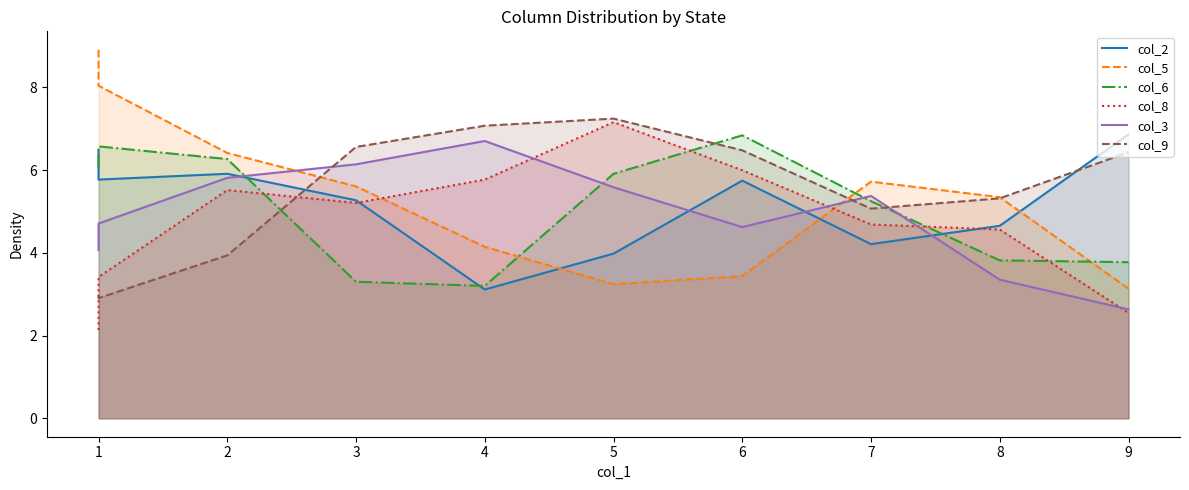

Is the value of col_8 at 7 greater than the value of col_6 at 2?

No